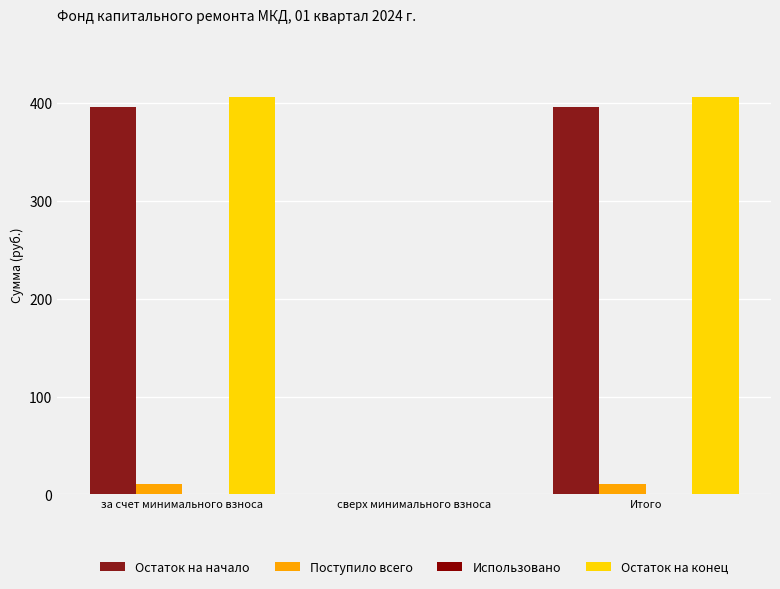

How many values in the Поступило всего series exceed 10?

2